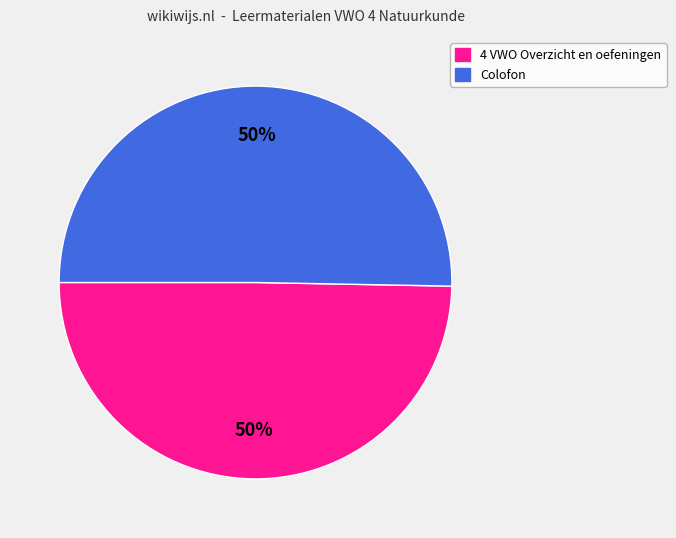

Approximately how many times larger is the value at 4 VWO Overzicht en oefeningen compared to Colofon?

1.0